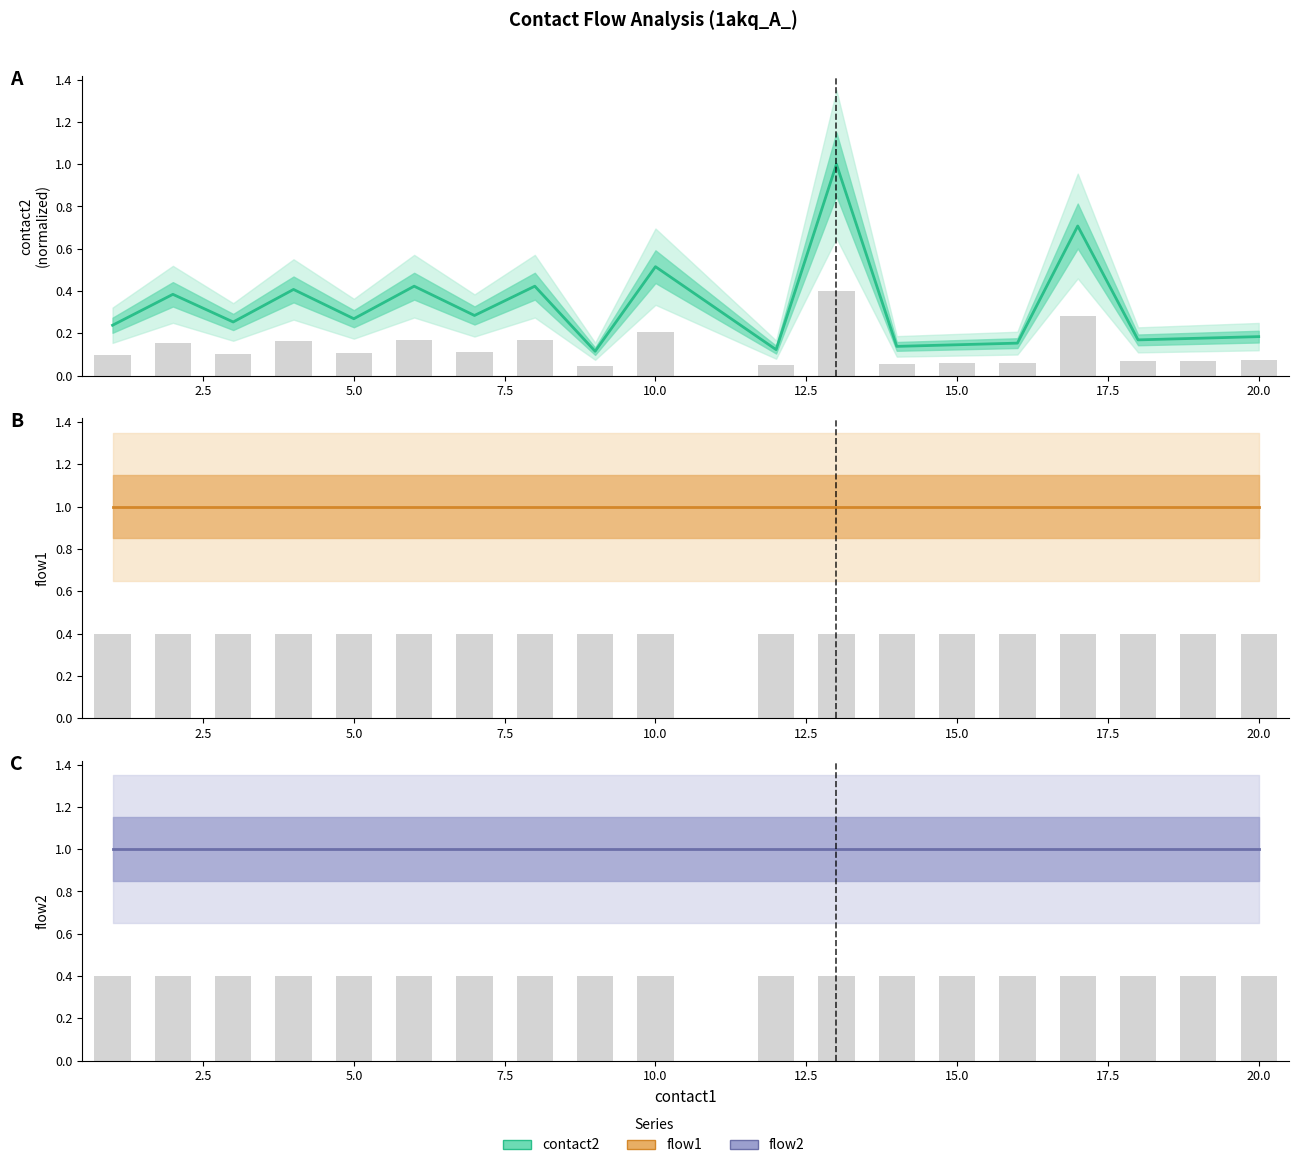

How many bars are there in total?

57